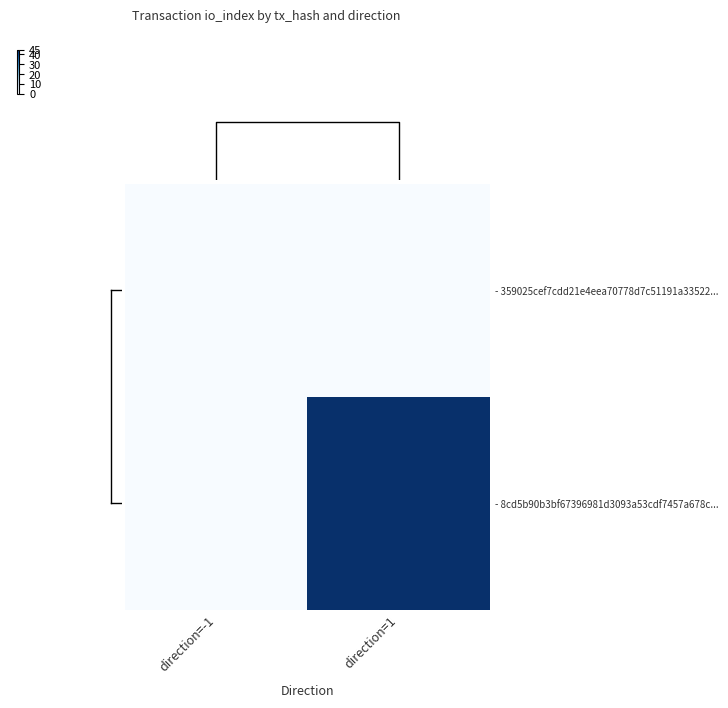

List the series in order of their peak value, lowest first.

- 359025cef7cdd21e4eea70778d7c51191a33522..., - 8cd5b90b3bf67396981d3093a53cdf7457a678c...